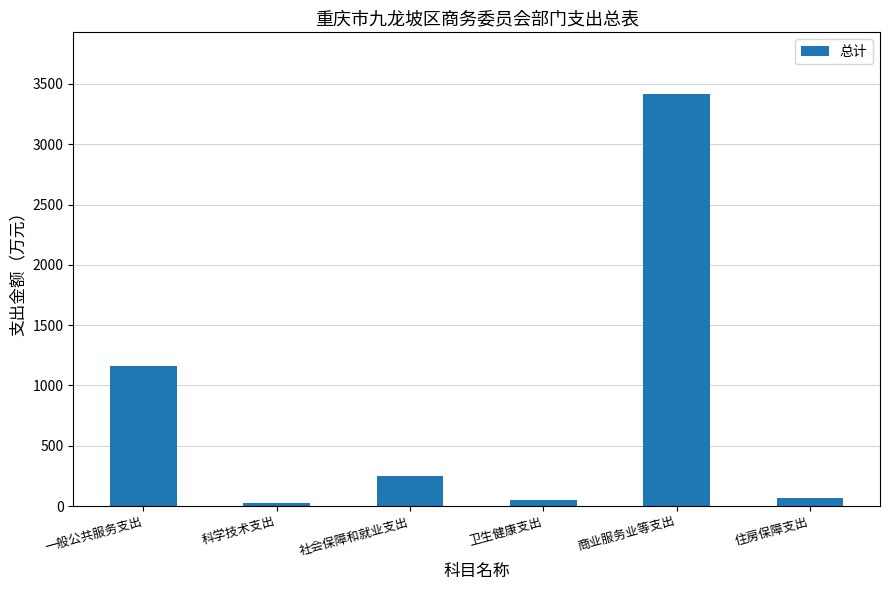

What is the label of the 4th bar from the right?

社会保障和就业支出